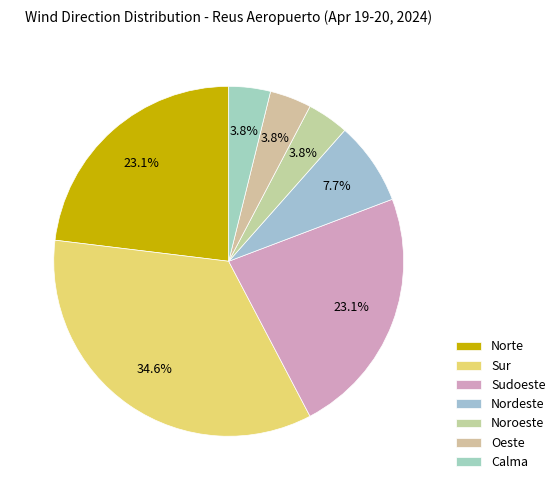

What portion of the pie excludes Norte?

76.9%